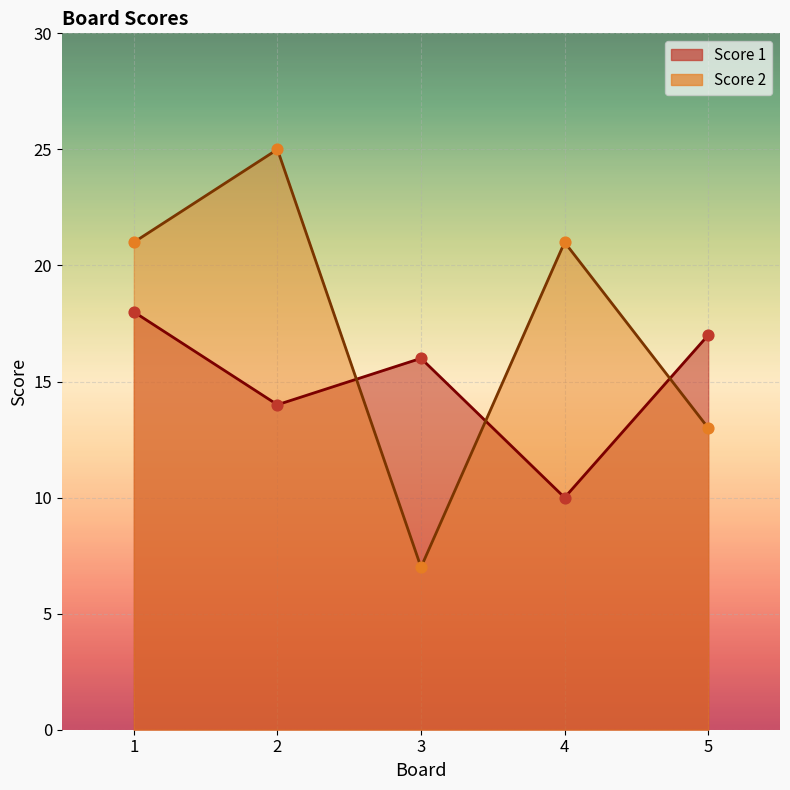

Which series reaches the minimum Y coordinate?

Score 2